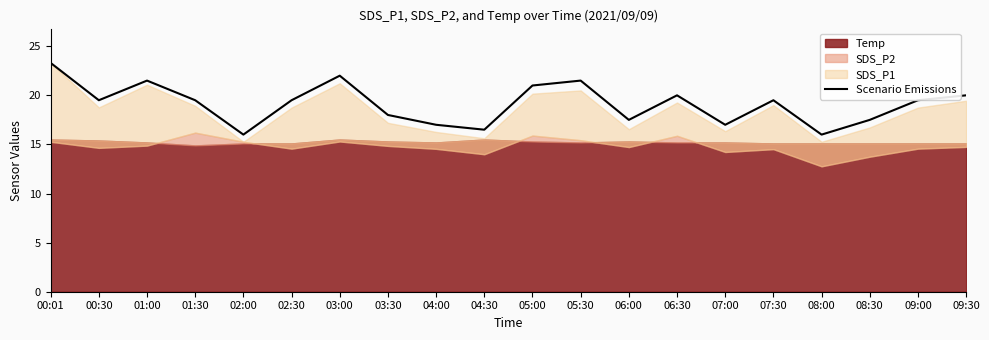

What is the value of the 19th point from the left?

19.5